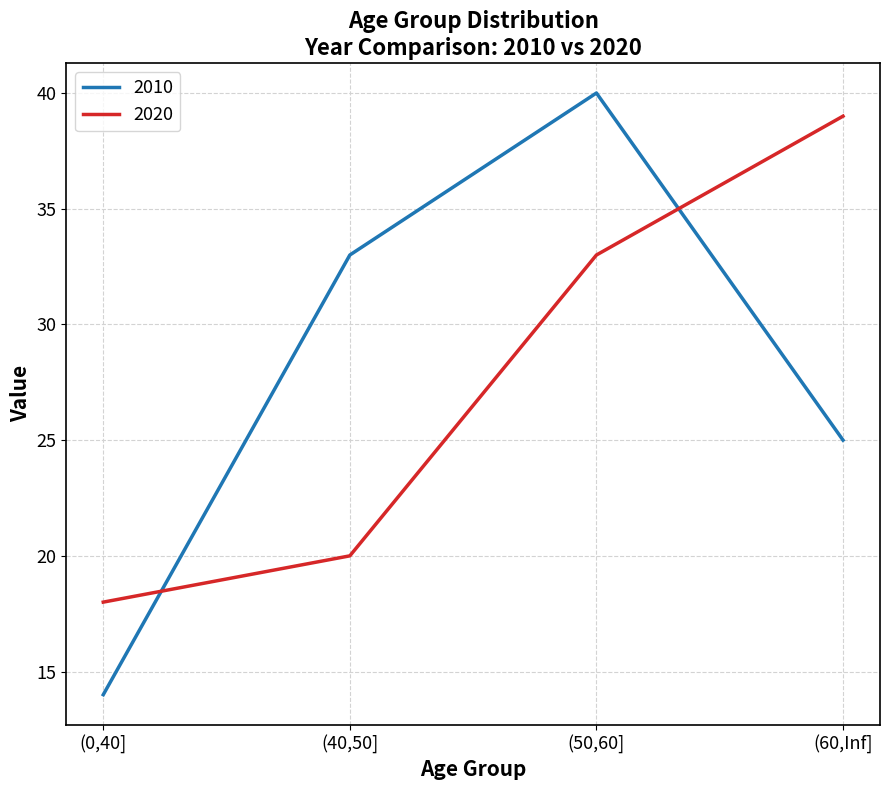

How many series are shown in this chart?

2